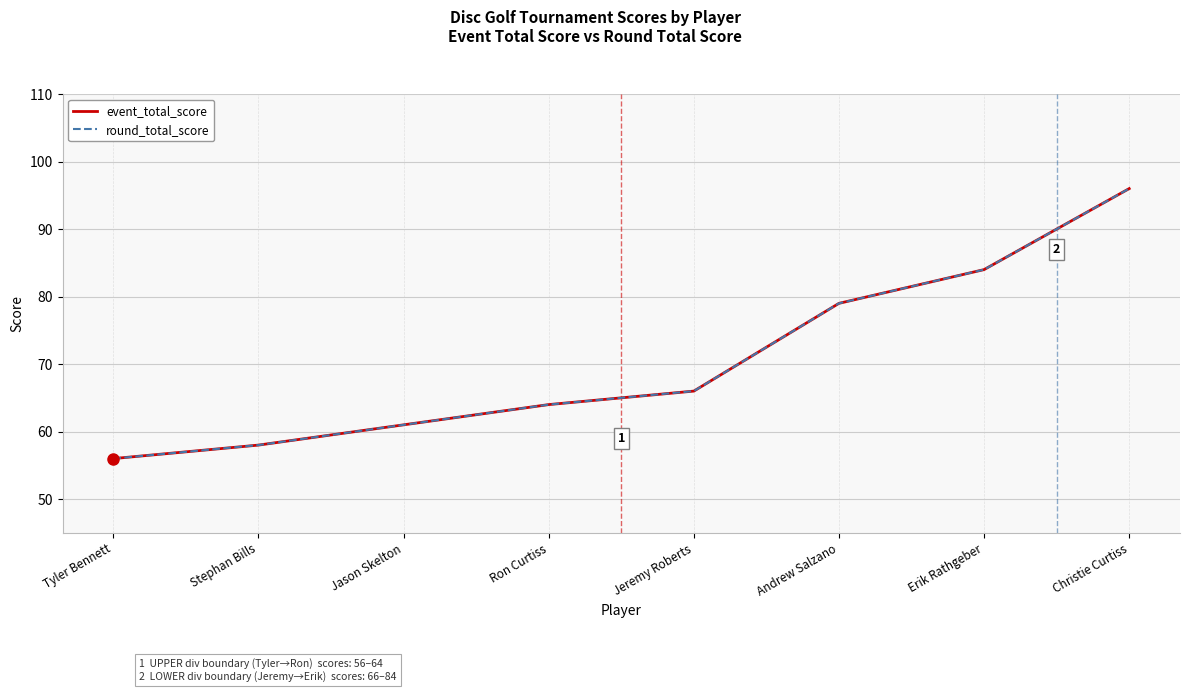

Does the chart display data point markers on the line(s)?

No